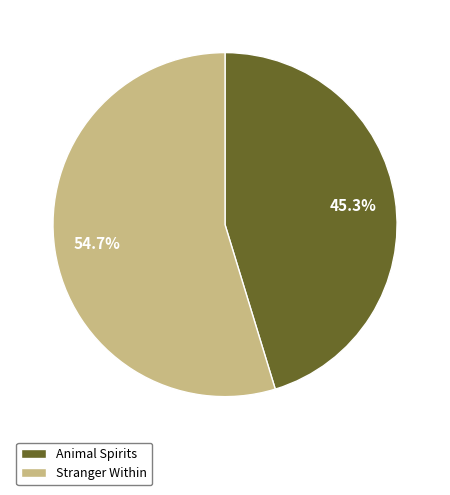

Which has a higher value, Stranger Within or Animal Spirits?

Stranger Within